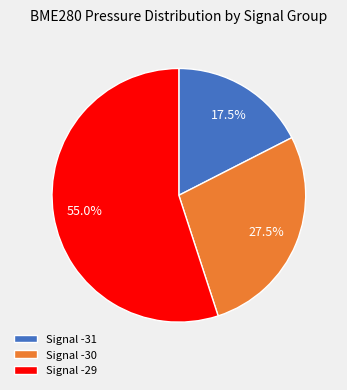

Which category has the biggest portion of the pie?

Signal -29